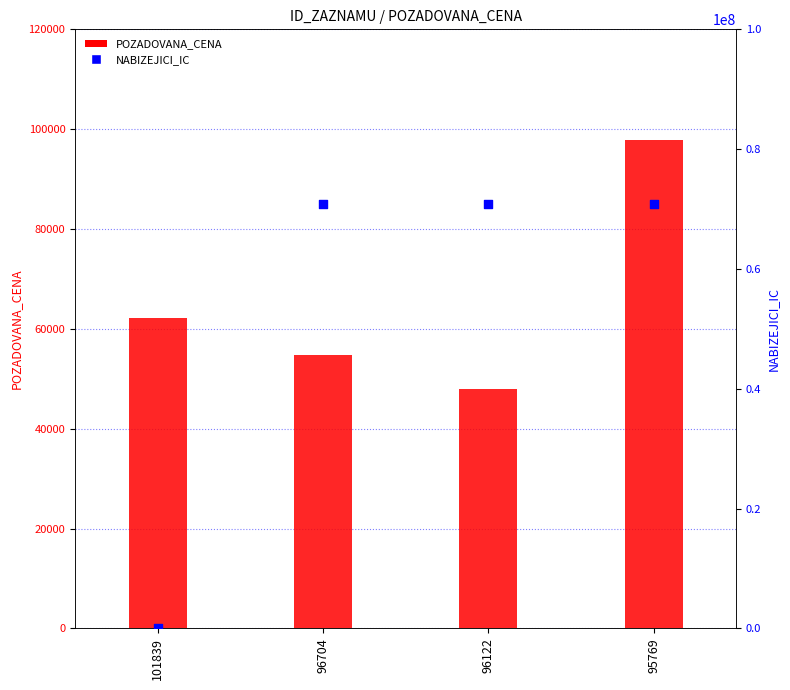

Which series contains the highest Y value?

NABIZEJICI_IC